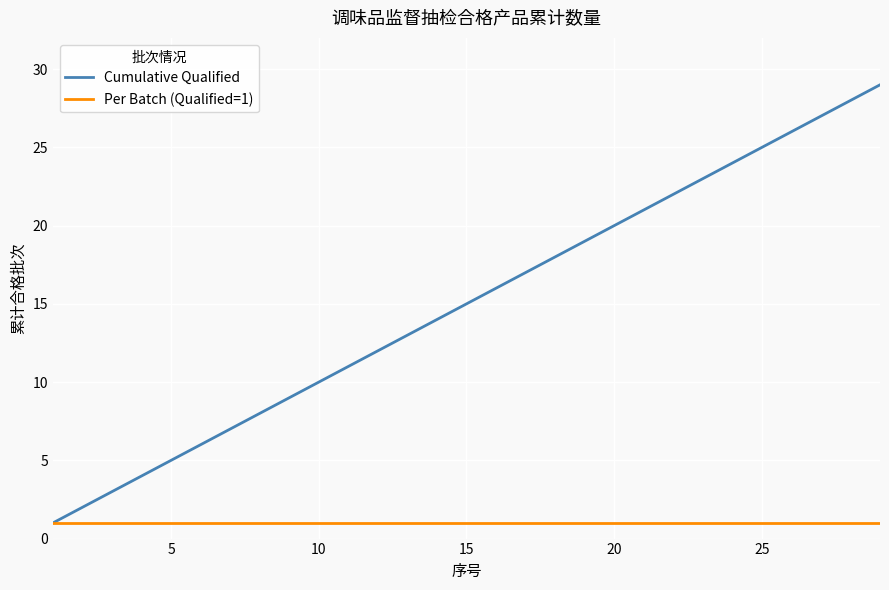

Which series has the largest total across all categories?

Cumulative Qualified